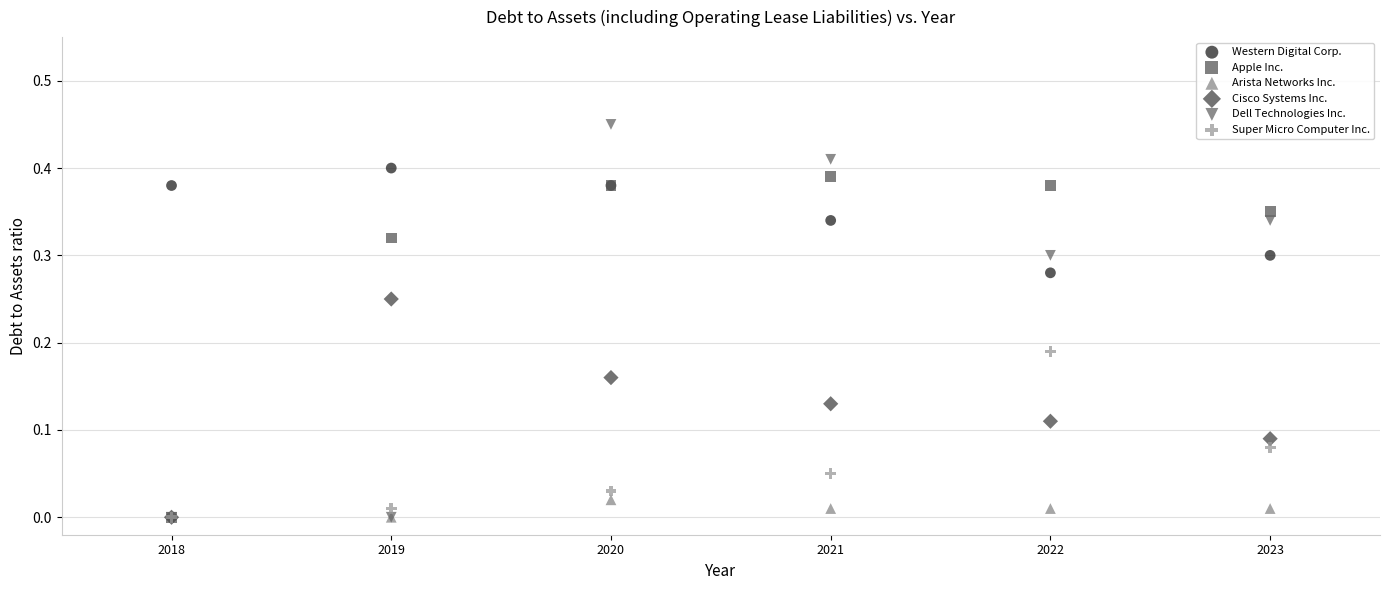

What are all the series names shown in the legend?

Western Digital Corp., Apple Inc., Arista Networks Inc., Cisco Systems Inc., Dell Technologies Inc., Super Micro Computer Inc.